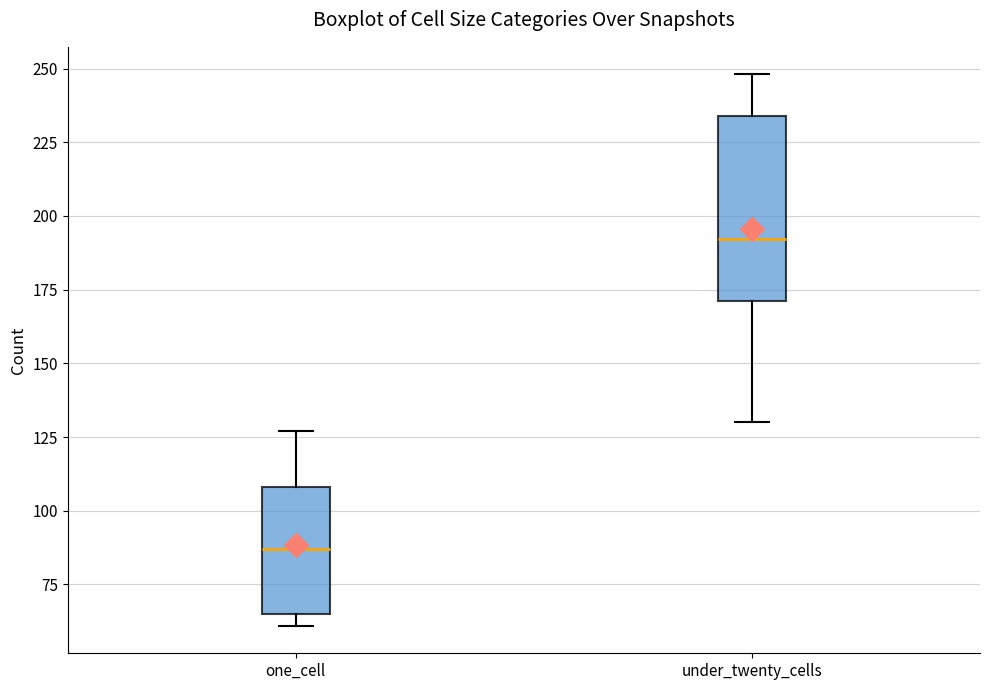

Reading left to right, transcribe this box plot: for each box, give where its median line is, the range the box spans, and where its two whiskers end, as read against the y-axis. The values are not printed on the chart, so give them approximately, as read against the axis.

one_cell: median 85, box 65 to 110, whiskers 60 to 125
under_twenty_cells: median 190, box 170 to 235, whiskers 130 to 250